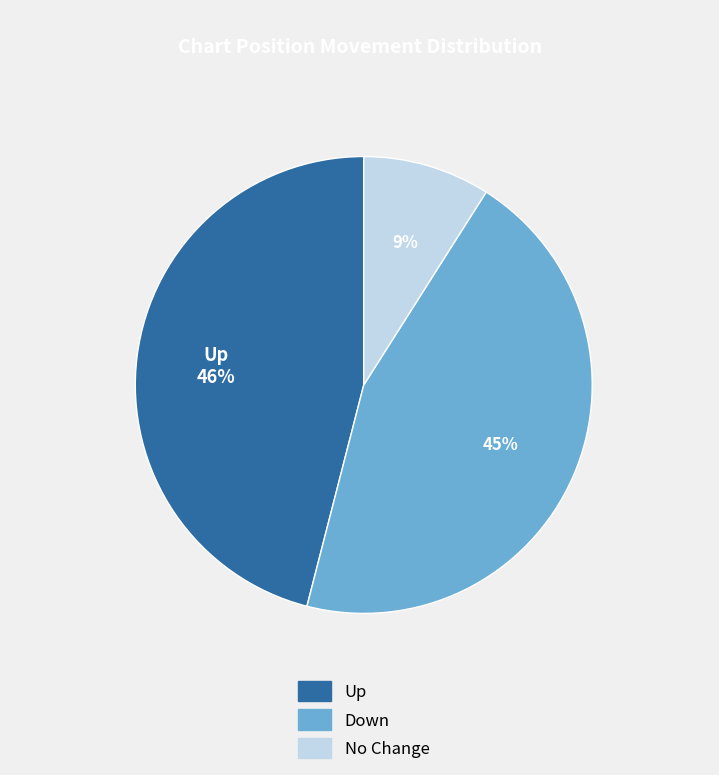

Rank the categories by value from highest to lowest.

Up, Down, No Change